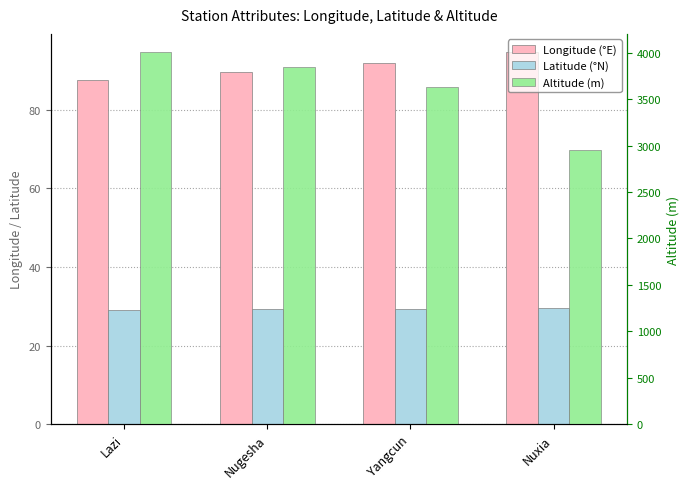

Reading right to left, what are all the values shown in this chart?

Longitude (°E): 94.6	91.8	89.7	87.6
Latitude (°N): 29.5	29.3	29.3	29.1
Altitude (m): 2955.0	3627.0	3850.0	4003.0